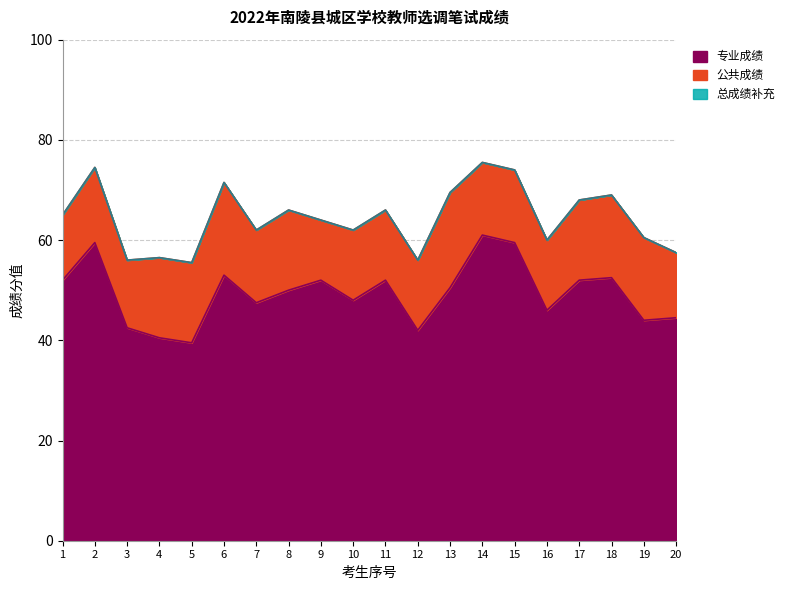

Which category has the highest value across all series?

14